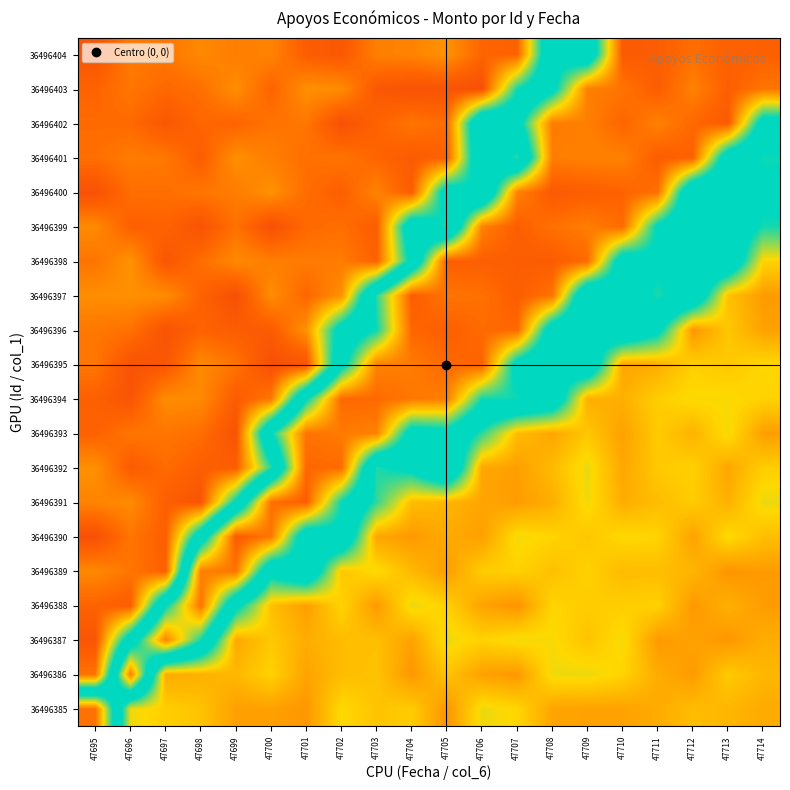

What is the difference between the highest and lowest values at 47713?

67.4